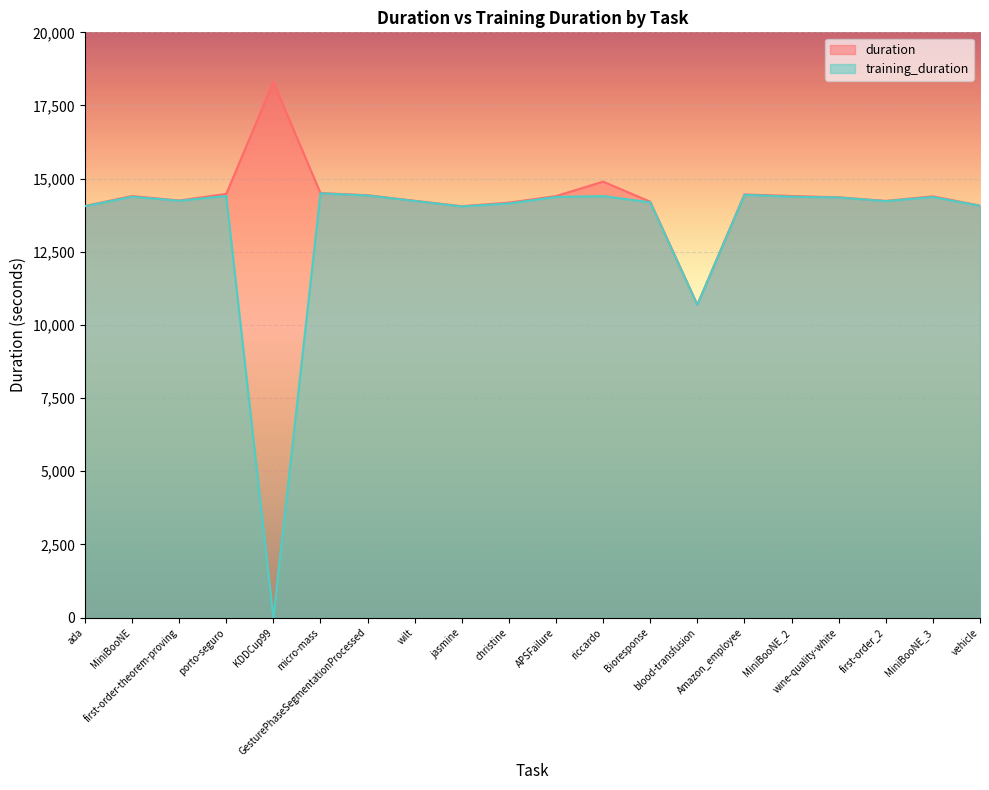

The value of training_duration at GesturePhaseSegmentationProcessed is 14425.0. True or false?

True